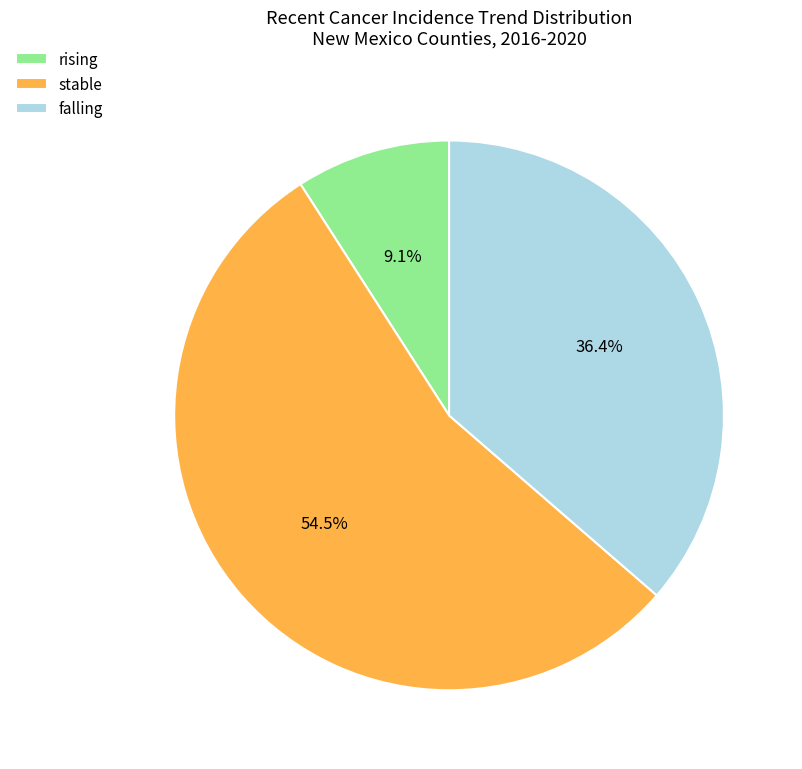

To the nearest percent, what is the difference between the largest and smallest slice percentages?

45%